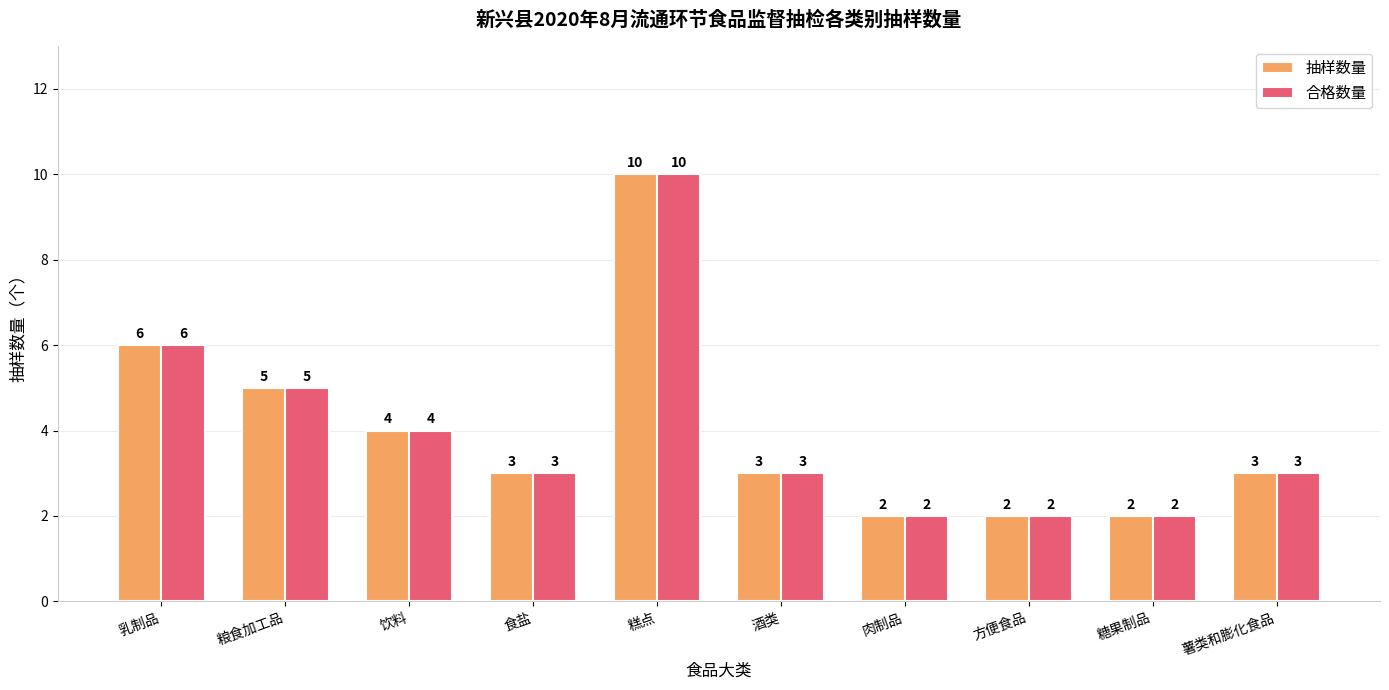

What is the greatest value displayed?

10